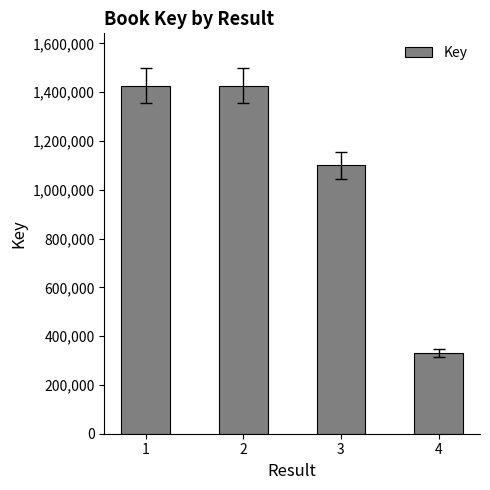

Is it true that the value at 4 is 172535?

False